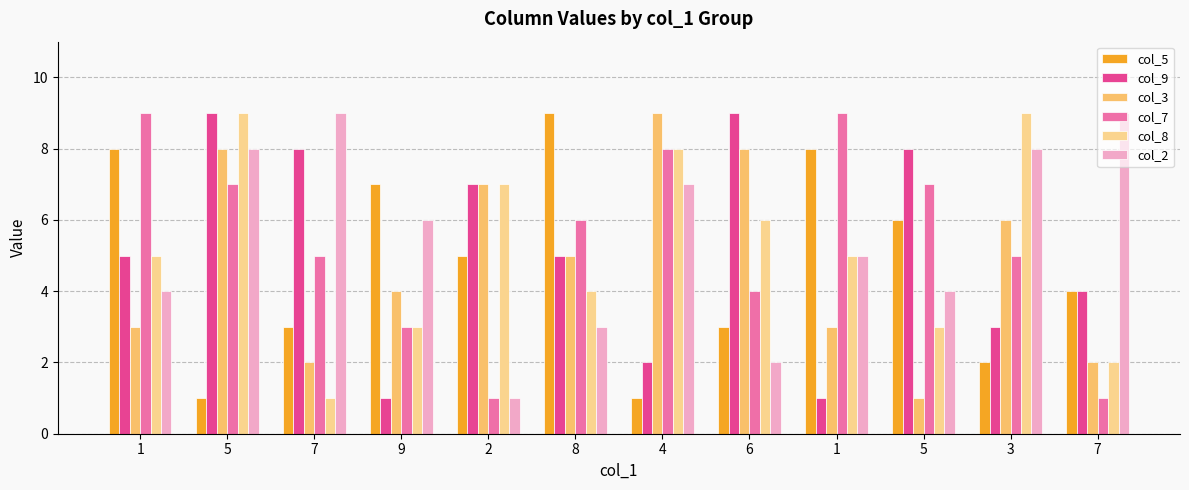

How many distinct data groups are displayed?

6